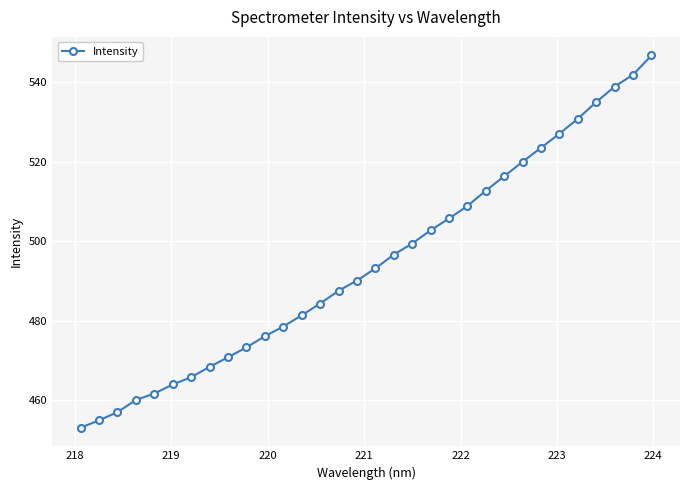

What is the average value?

494.6